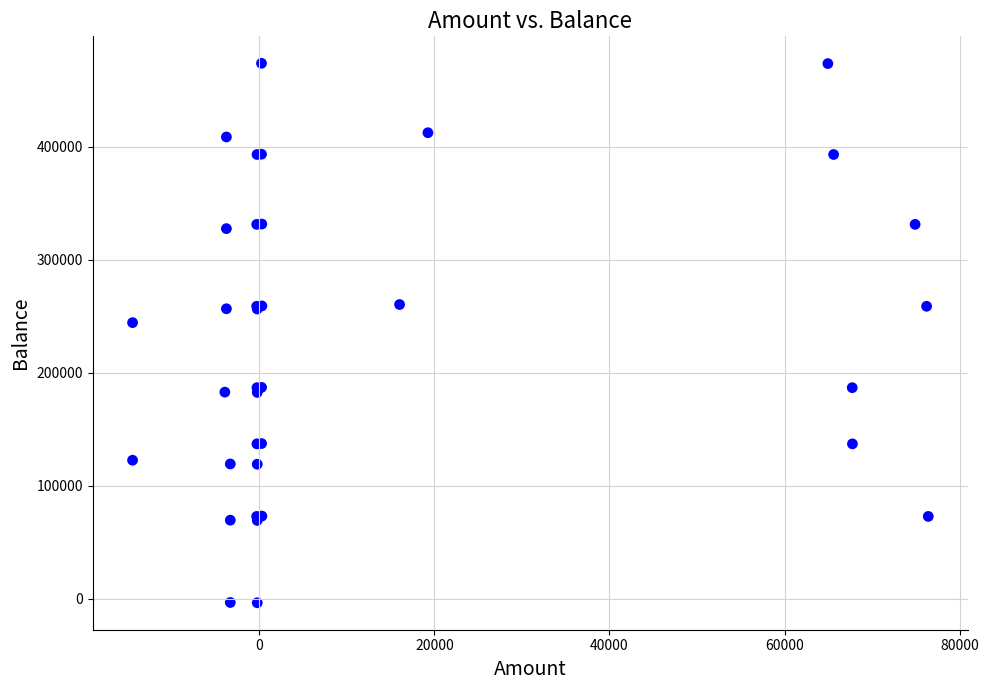

What Y value in the scatter plot is closest to 235188?

244399.7